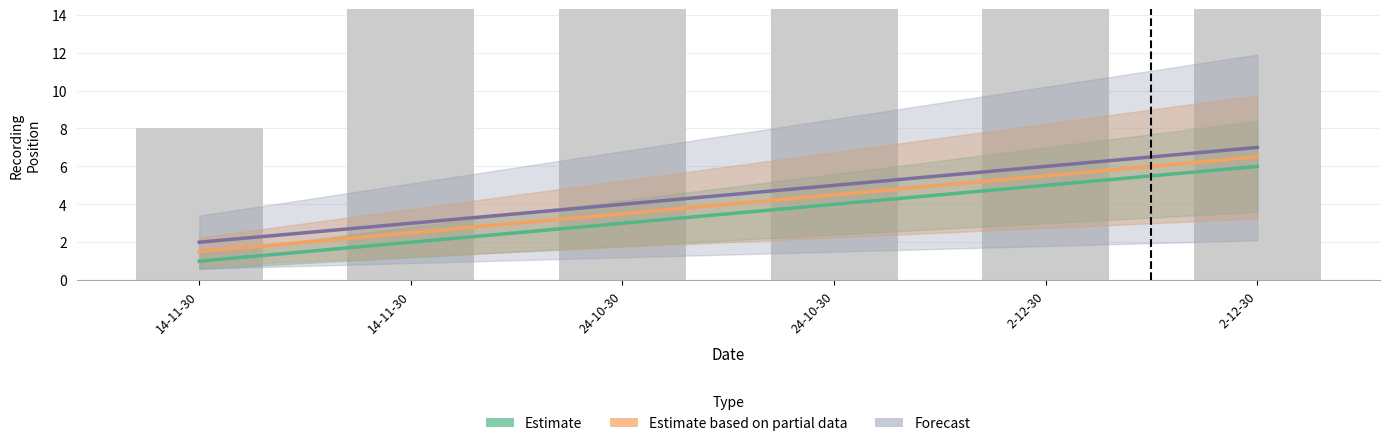

Which series has the largest range (max minus min)?

Estimate